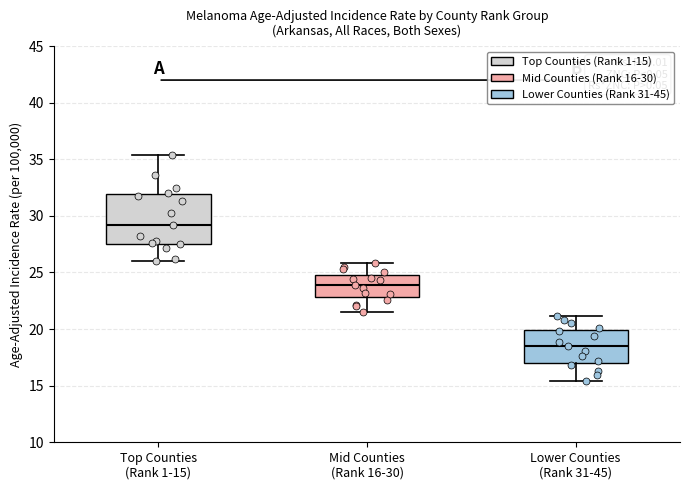

Comparing the boxes themselves (not the whiskers), which one is the tallest?

Top Counties (Rank 1-15)